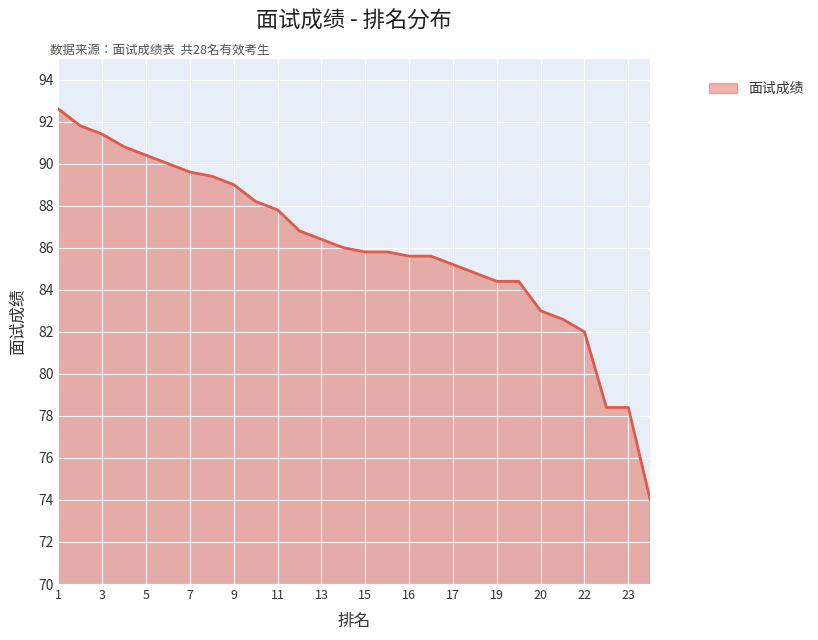

What is the difference between the maximum and minimum values?

18.6